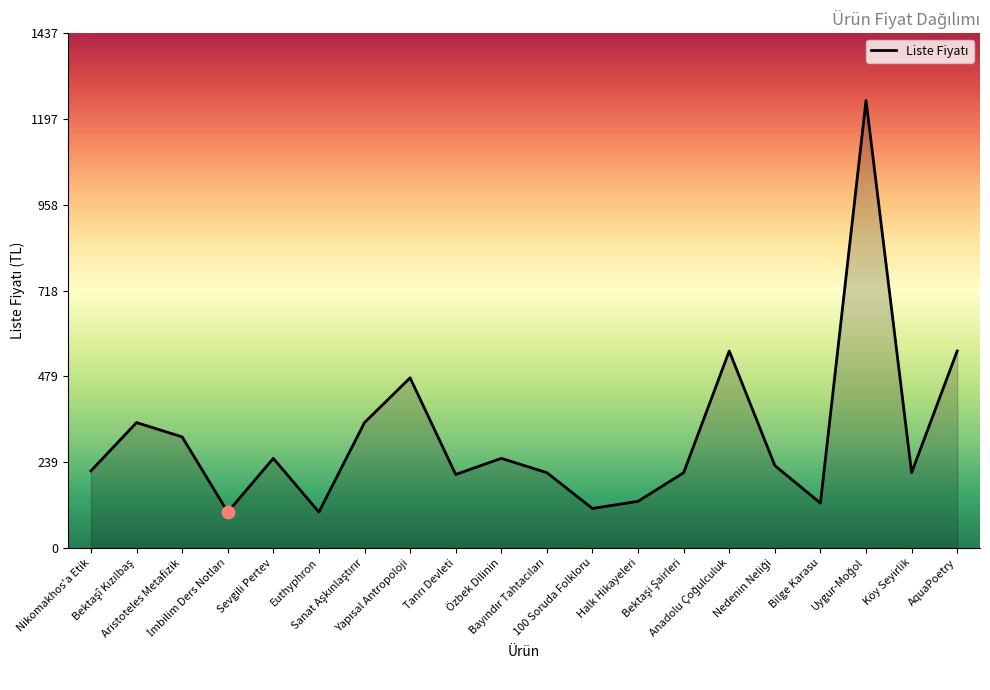

What is the difference between the maximum and minimum values?

1150